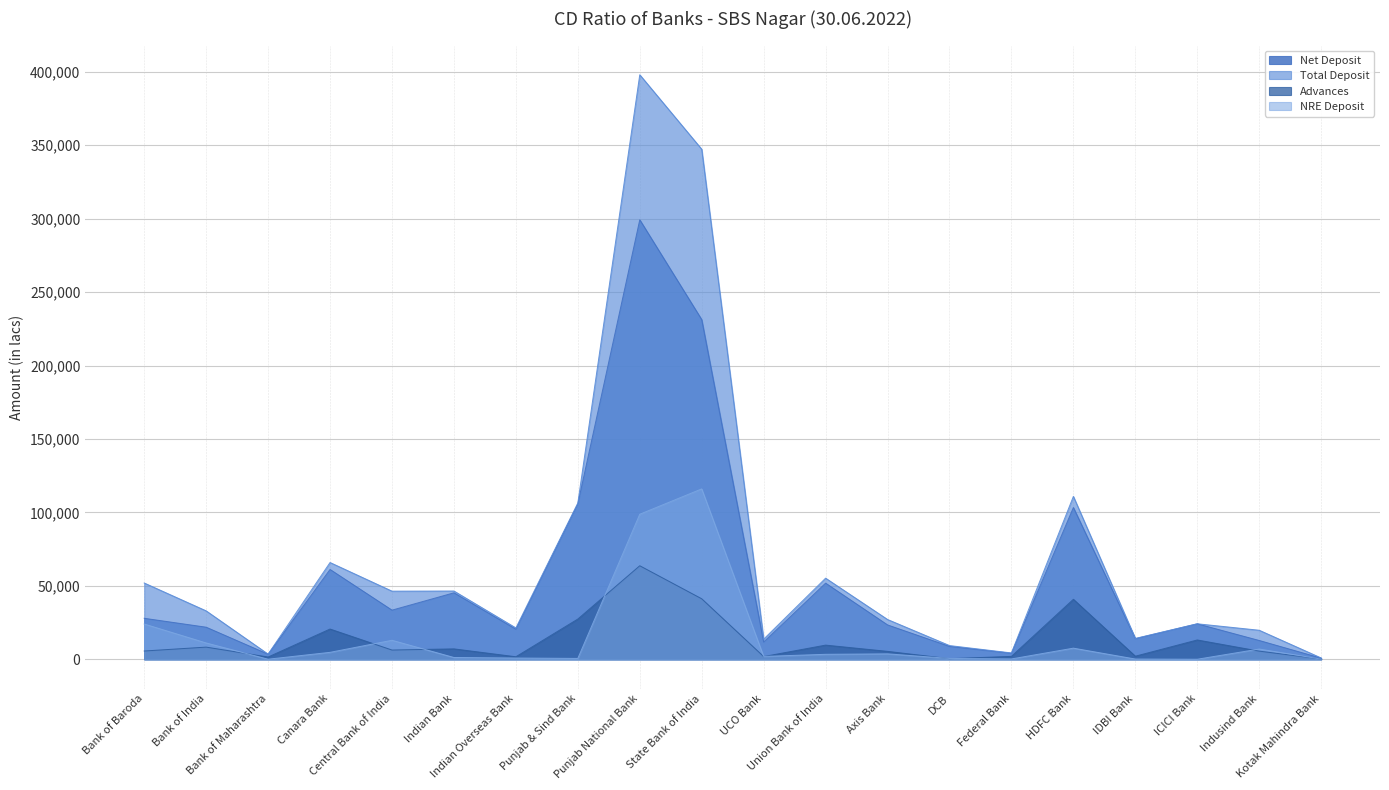

The value of Total Deposit at Indian Bank is 46497.0. True or false?

True